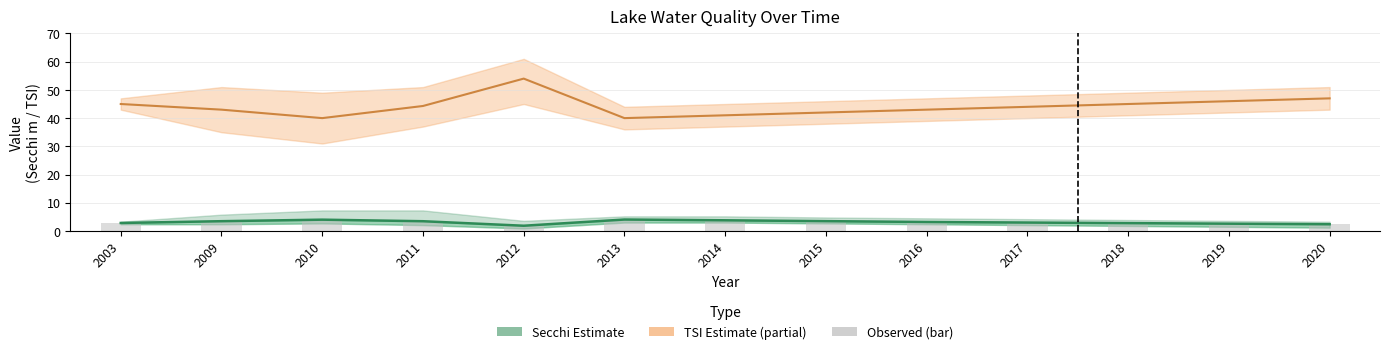

Reading left to right, what are all the values shown in this chart?

TSI_Sd (mean): 2003=45.0	2009=43.0	2010=40.0	2011=44.3	2012=54.0	2013=40.0	2014=41.0	2015=42.0	2016=43.0	2017=44.0	2018=45.0	2019=46.0	2020=47.0
Secchi (mean): 2003=2.9	2009=3.5	2010=4.0	2011=3.5	2012=1.9	2013=4.1	2014=3.8	2015=3.5	2016=3.2	2017=3.0	2018=2.8	2019=2.6	2020=2.4
Secchi bar: 2003=2.9	2009=3.5	2010=4.0	2011=3.5	2012=1.9	2013=4.1	2014=3.8	2015=3.5	2016=3.2	2017=3.0	2018=2.8	2019=2.6	2020=2.4